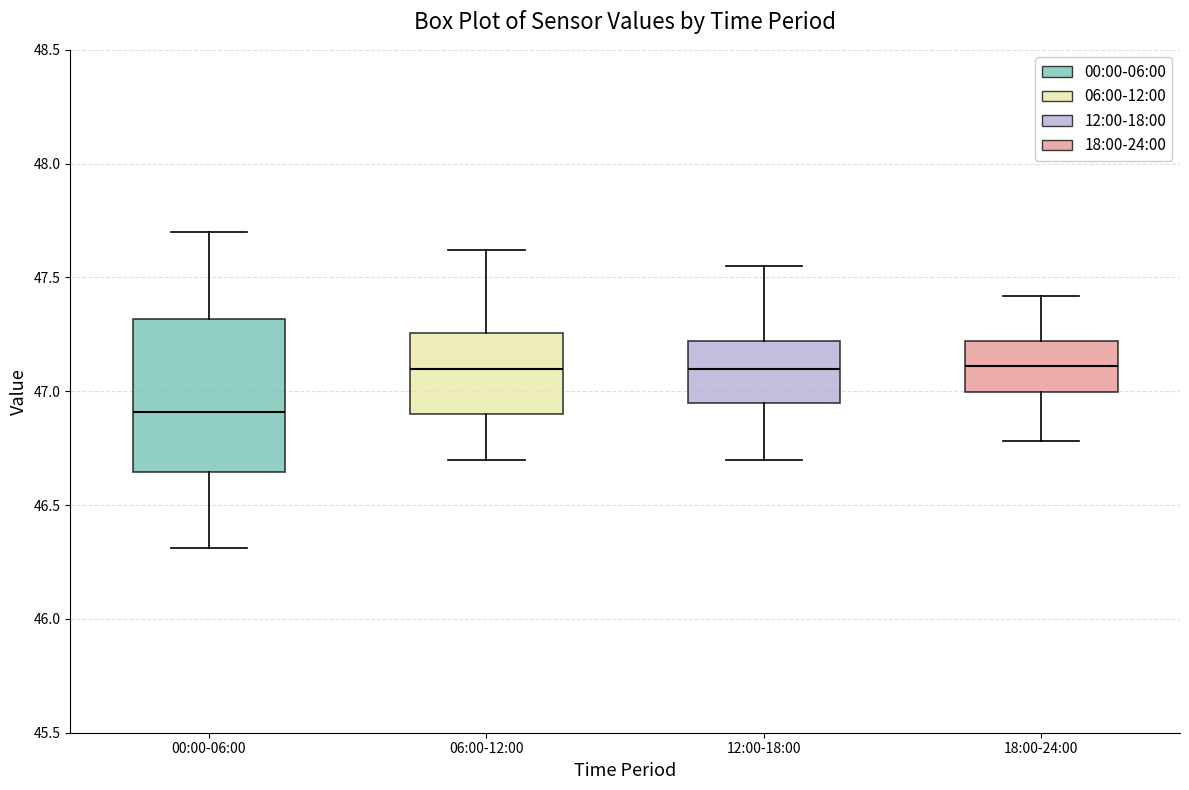

Reading left to right, read every box against the y-axis: the position of its median line, the range the box covers, and the ends of its whiskers. The values are not printed on the chart, so give them approximately, as read against the axis.

00:00-06:00: median 46.90, box 46.65 to 47.30, whiskers 46.30 to 47.70
06:00-12:00: median 47.10, box 46.90 to 47.25, whiskers 46.70 to 47.60
12:00-18:00: median 47.10, box 46.95 to 47.20, whiskers 46.70 to 47.55
18:00-24:00: median 47.10, box 47.00 to 47.20, whiskers 46.80 to 47.40